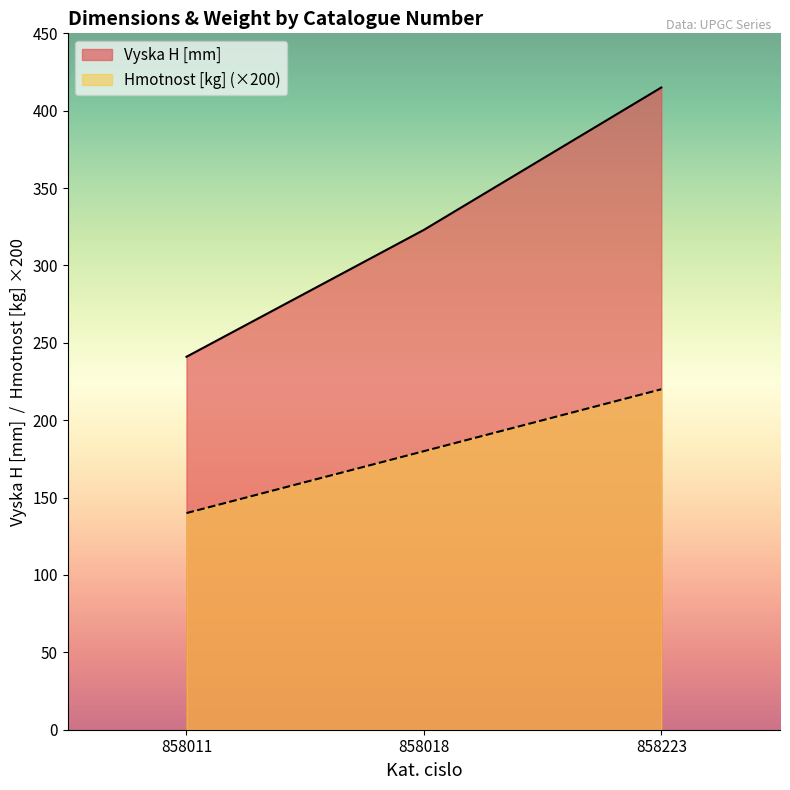

What is the total value across all series at 858223?

635.0